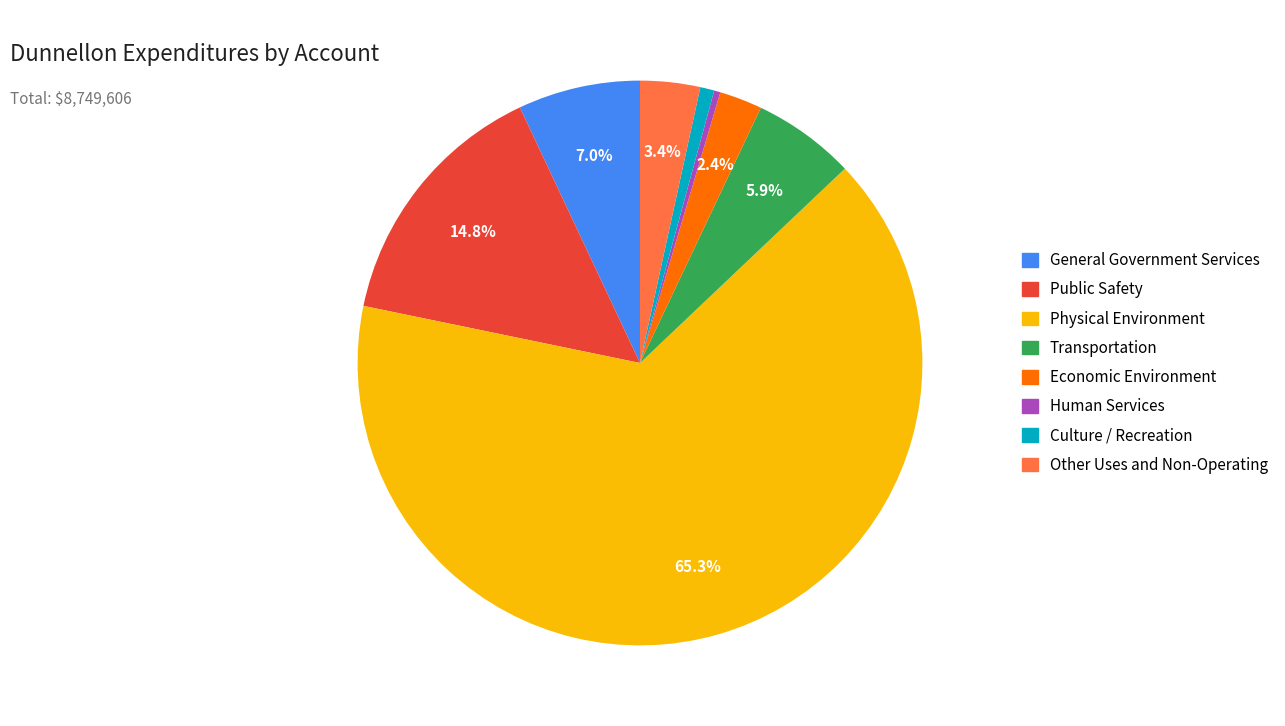

Does Economic Environment account for over 50% of the chart?

No